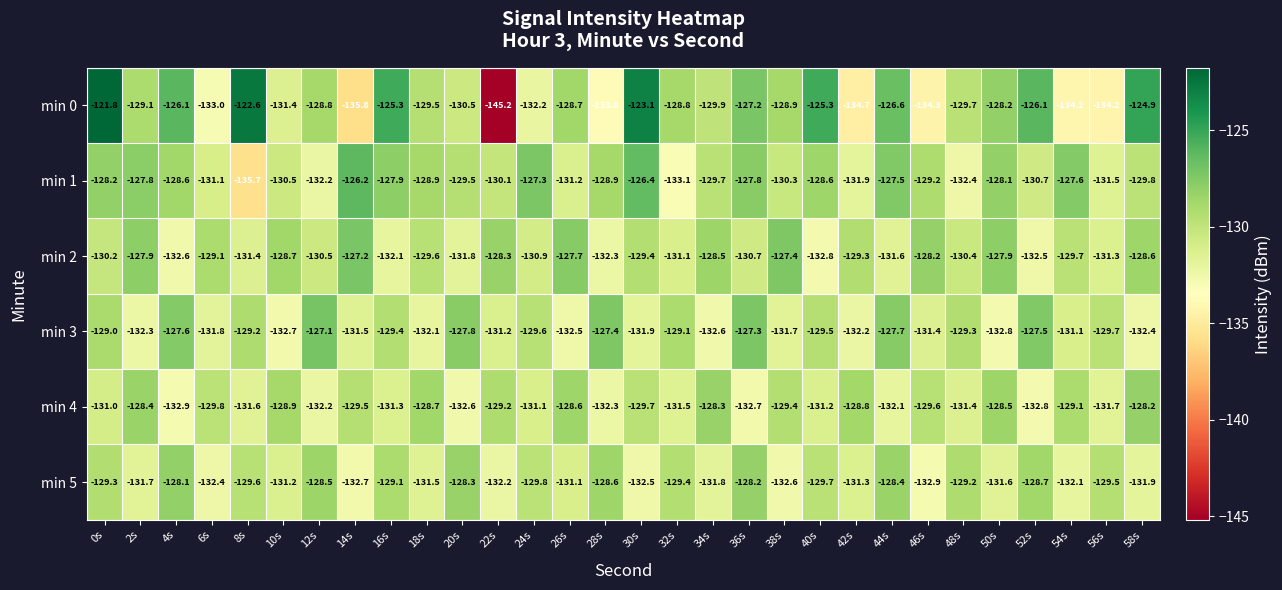

Which category has the highest value across all series?

0s